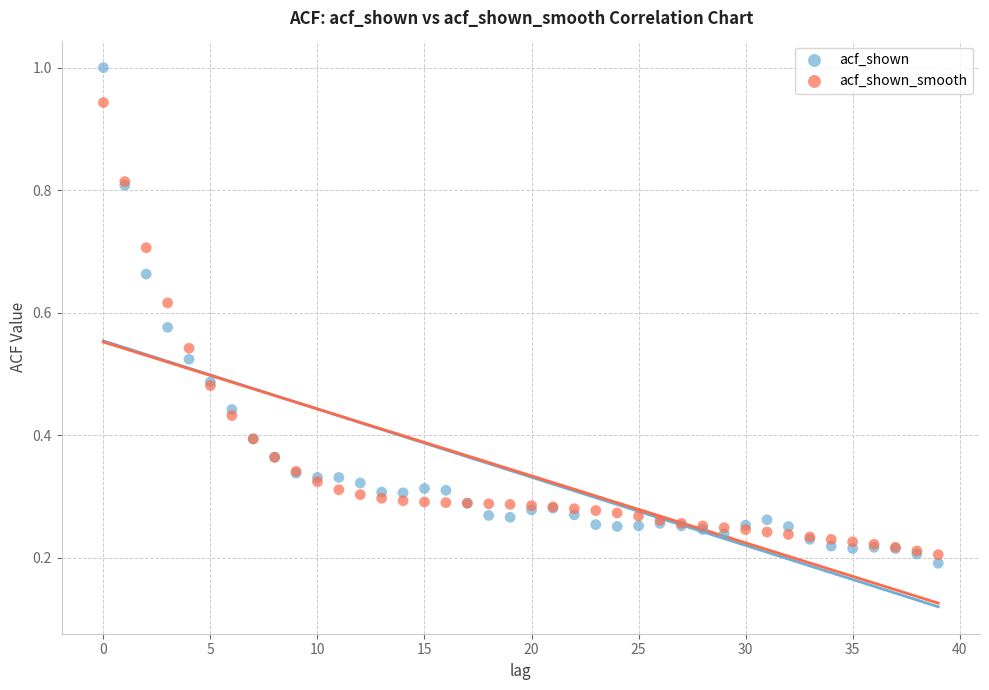

Which series has the largest Y range (max minus min)?

acf_shown